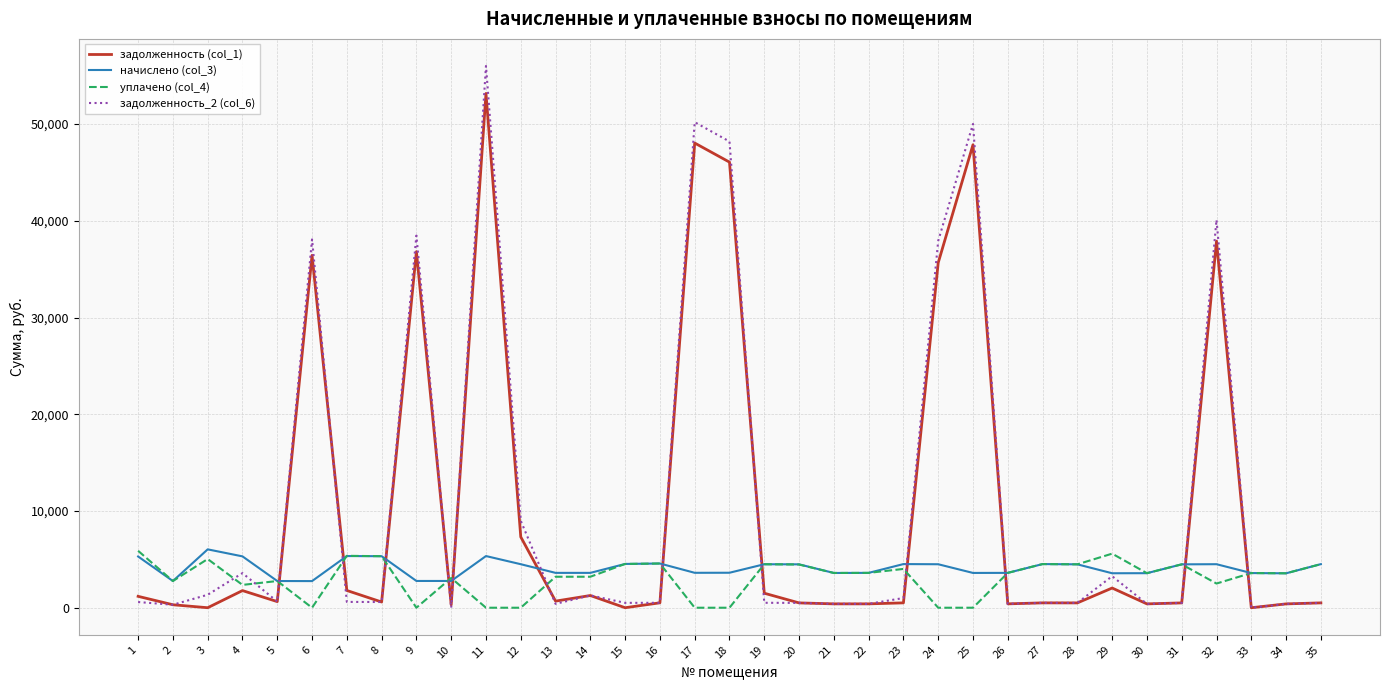

True or false: задолженность (col_1) and начислено (col_3) intersect in this chart.

True